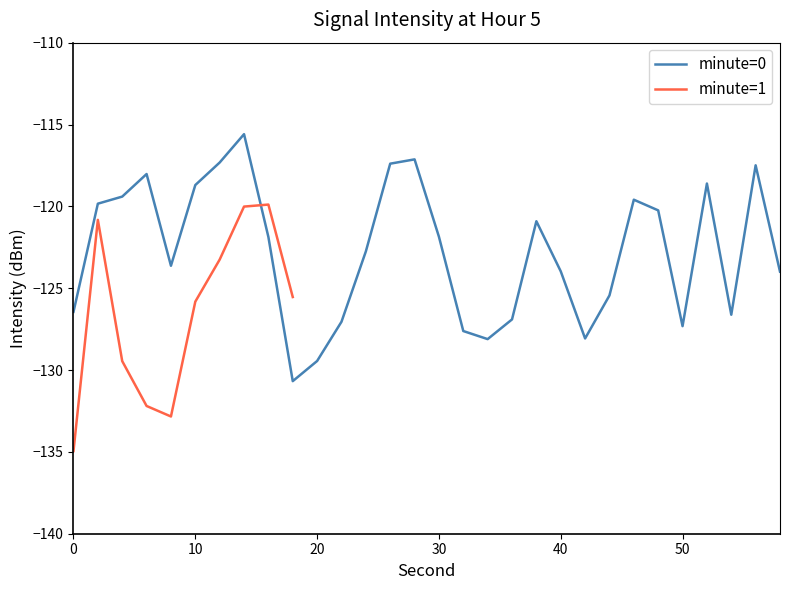

What is the lowest value of the minute=0 series?

-130.7